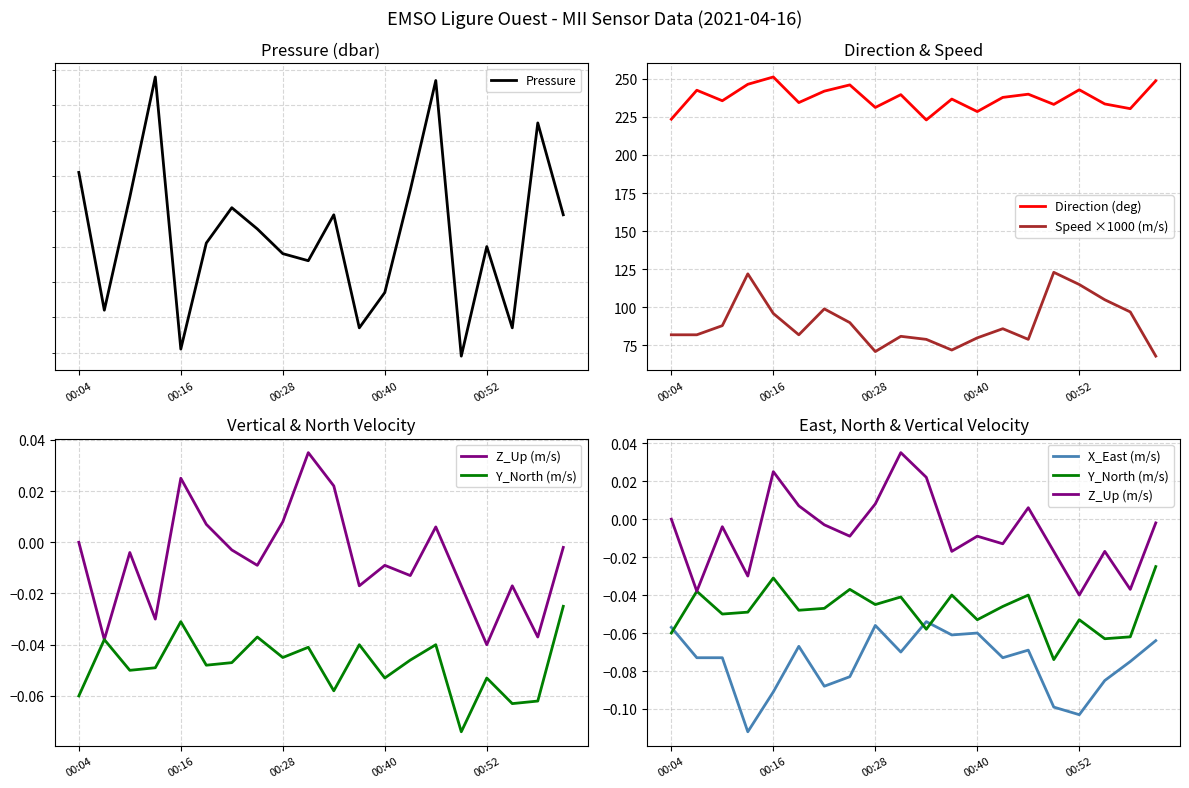

How many interior local valleys does the Z_Up (m/s) series have?

7